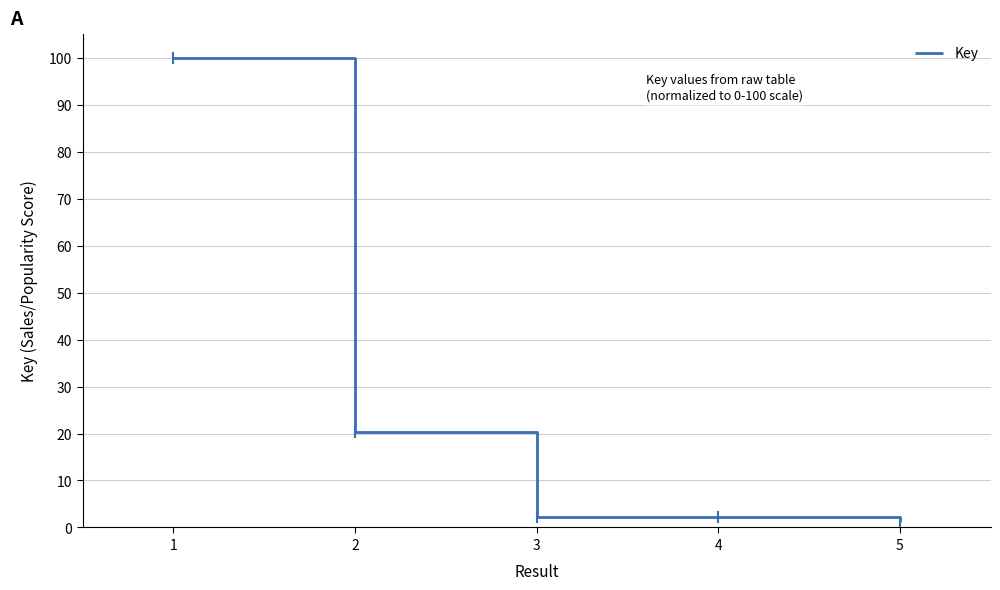

Is it true that the value at 2 is 8.2?

False